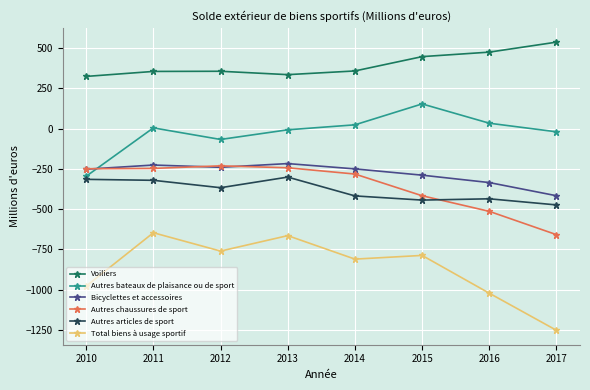

What is the minimum value shown in the chart?

-1253.7